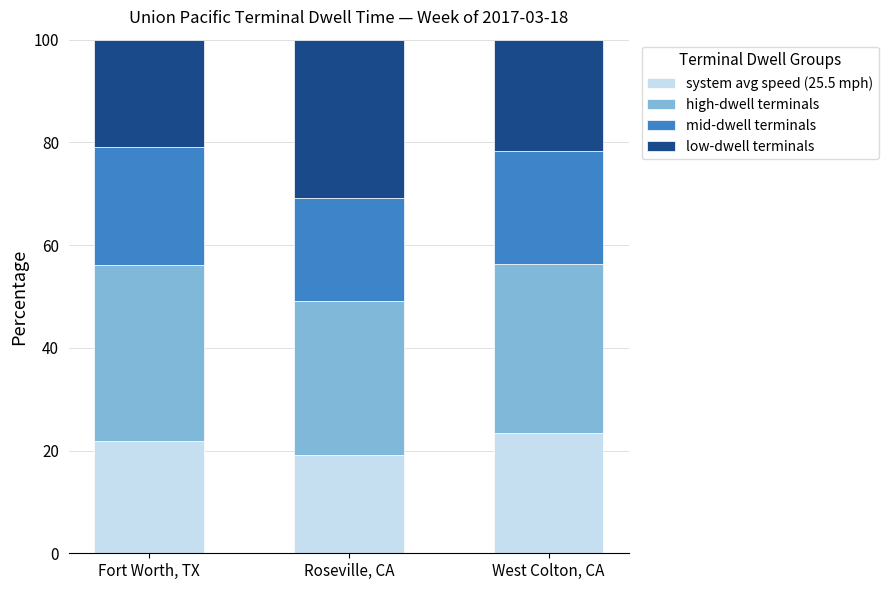

What is the average value of the system avg speed (25.5 mph) series?

21.4